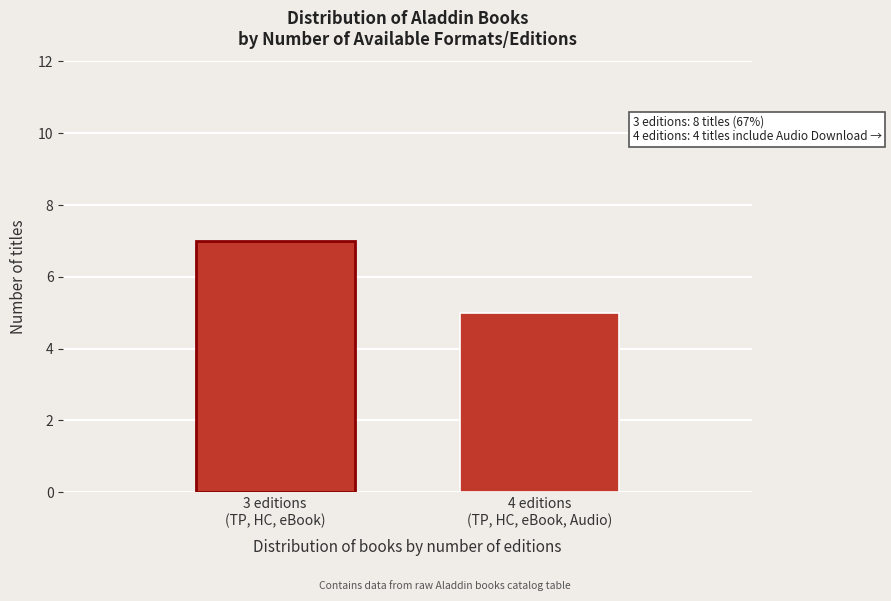

Reading right to left, transcribe all the data shown in this chart.

5	7